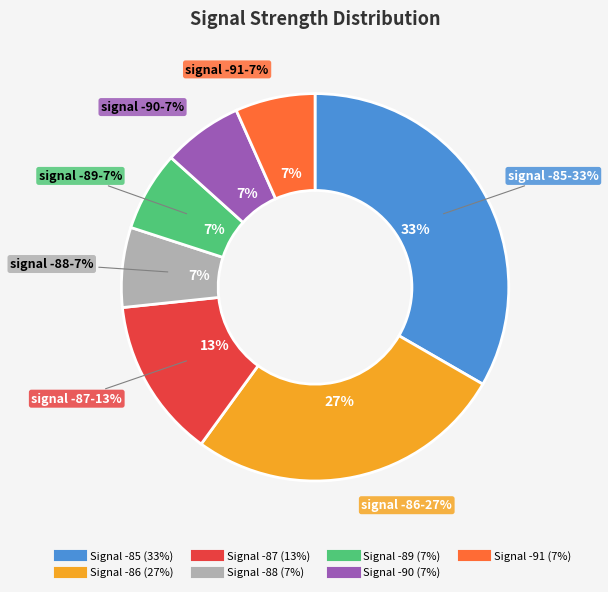

Is there a majority slice in this chart?

No